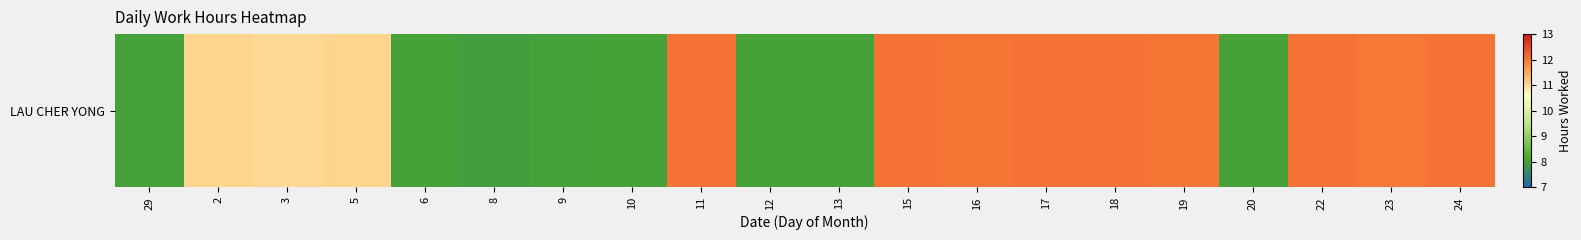

Reading left to right, list all the values displayed in this chart.

8.0	11.1	11.0	11.0	8.0	8.0	8.0	8.1	12.1	8.0	8.0	12.1	12.0	12.1	12.0	12.0	8.1	12.1	12.0	12.1